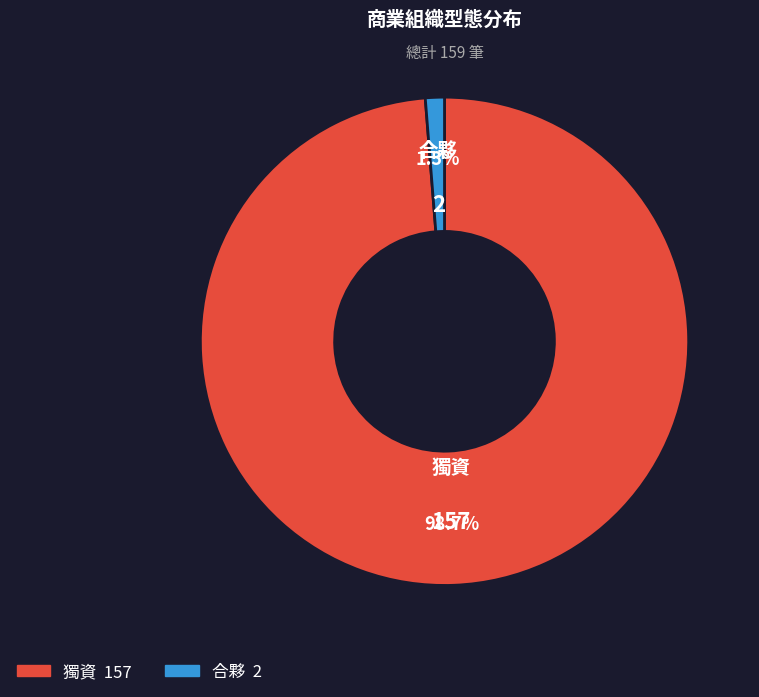

What percentage is the 獨資 slice, to the nearest percent?

99%